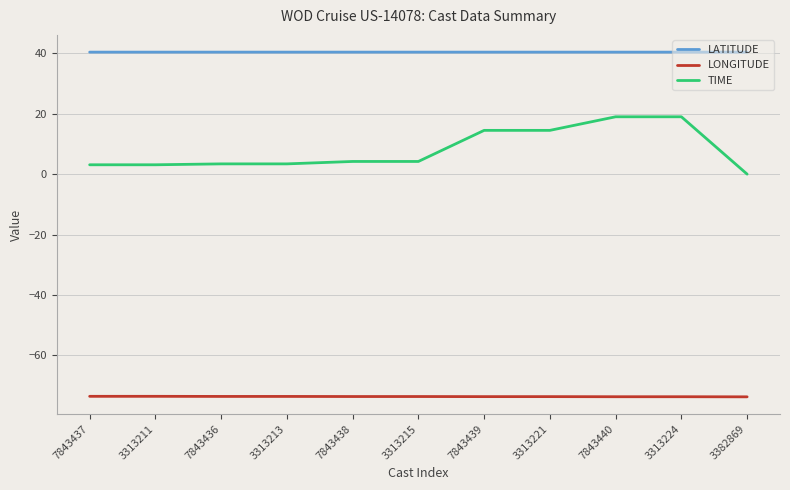

True or false: LATITUDE and LONGITUDE intersect in this chart.

False